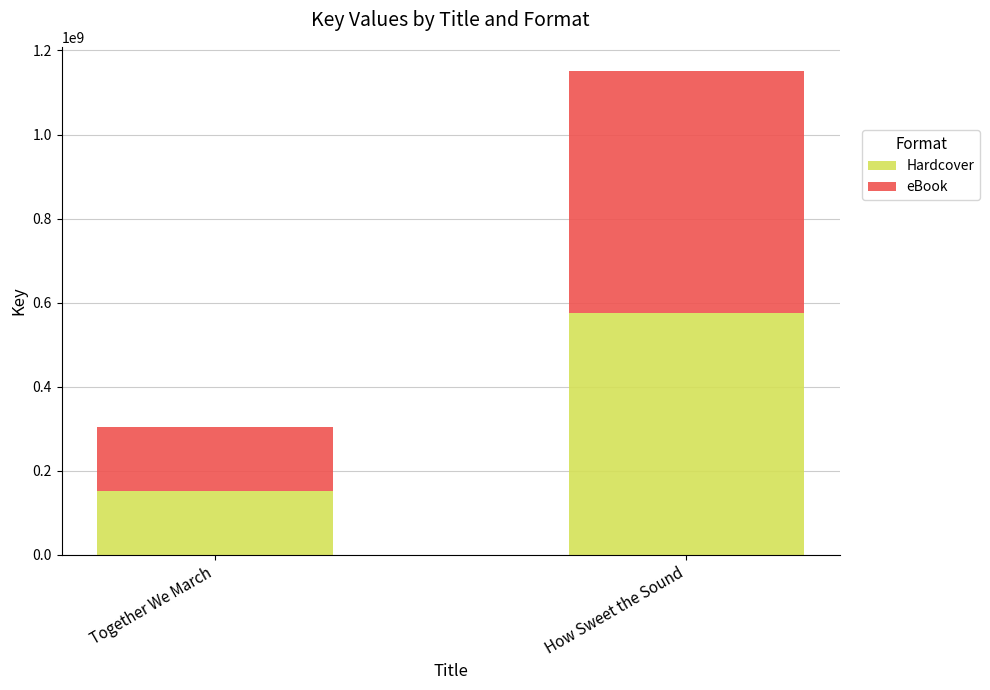

What is the difference between the maximum and minimum values in the Hardcover series?

424048384